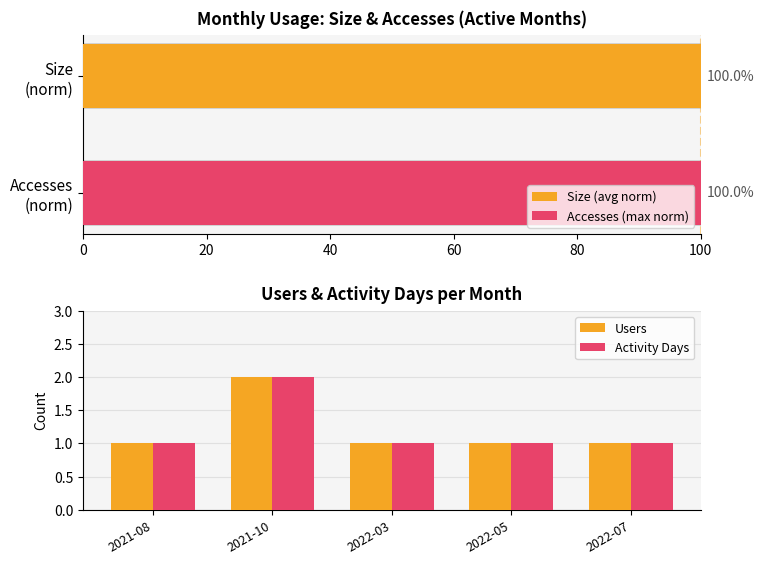

Reading right to left, list all the values displayed in this chart.

Users: 80=1	60=1	40=1	20=2	0=1
Activity Days: 80=1	60=1	40=1	20=2	0=1